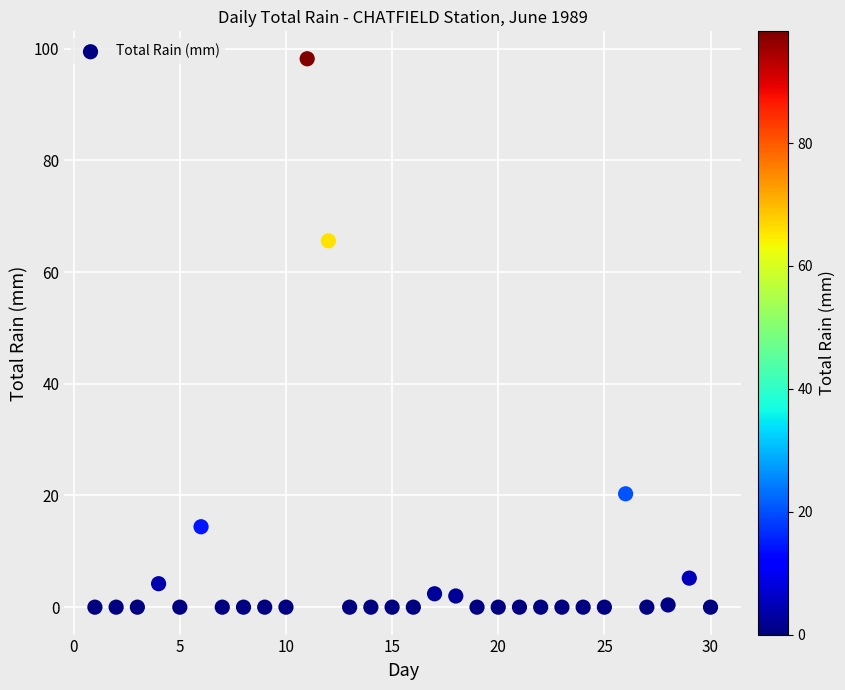

What Y value in the scatter plot is closest to 49?

65.6